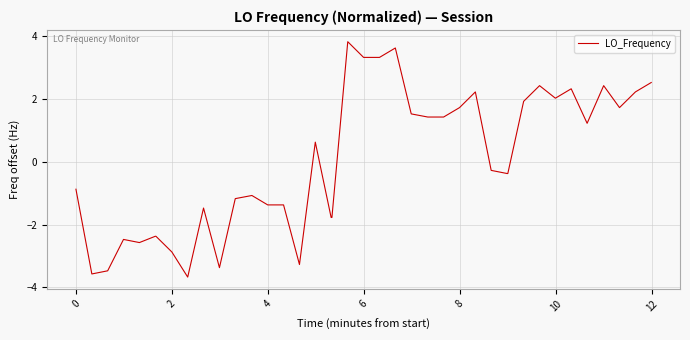

What is the difference between the maximum and minimum values?

7.5